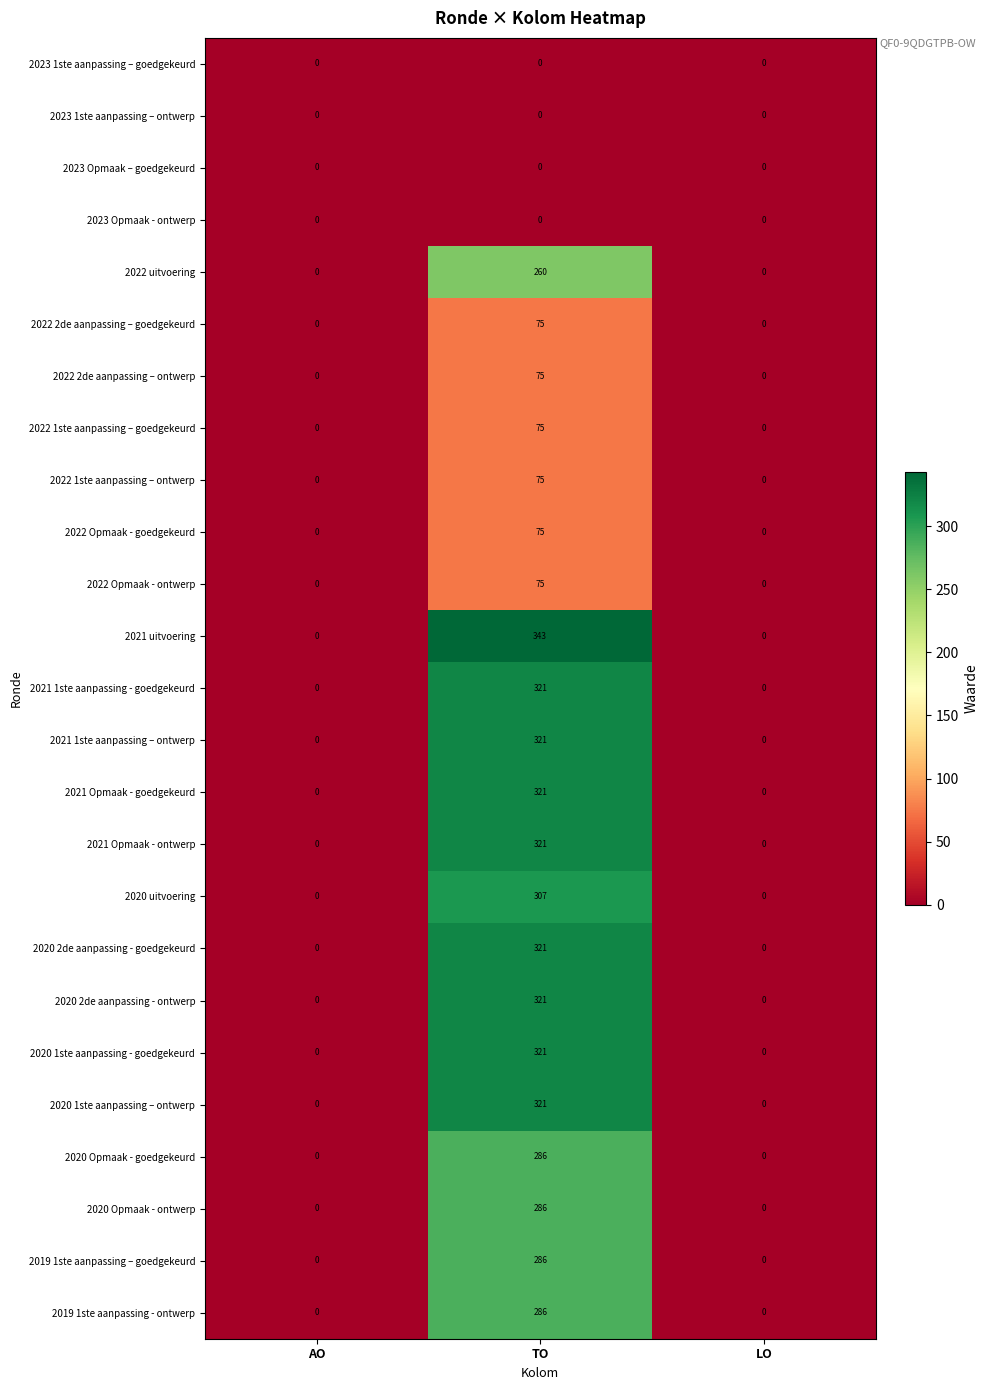

What is the approximate value of 2022 uitvoering at TO, to the nearest 10?

260